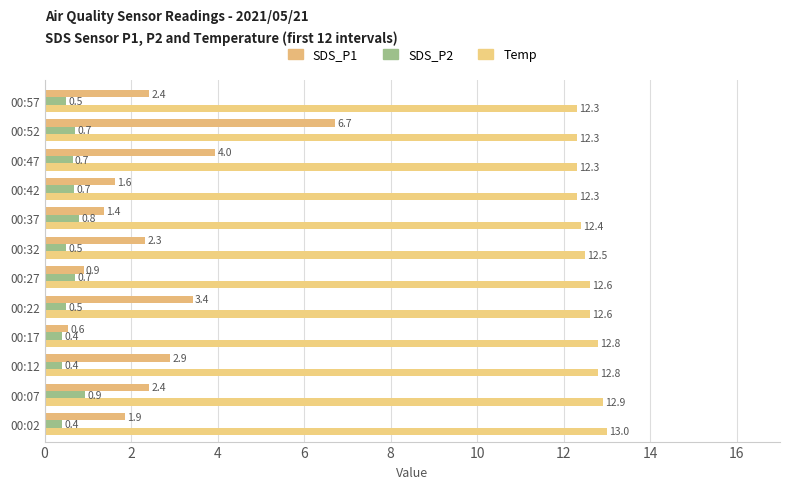

List the series in order of their peak value, lowest first.

SDS_P2, SDS_P1, Temp